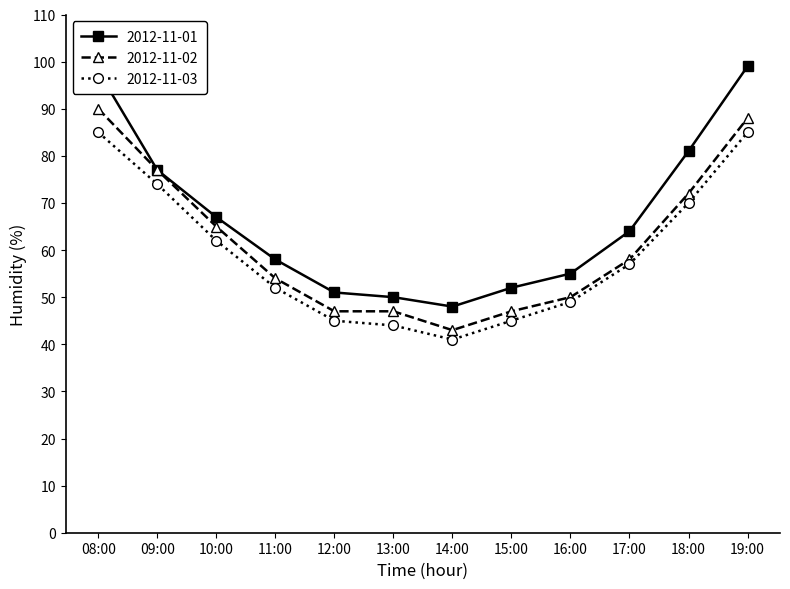

What is the value of the 2012-11-01 point at the 1st from the left?

98